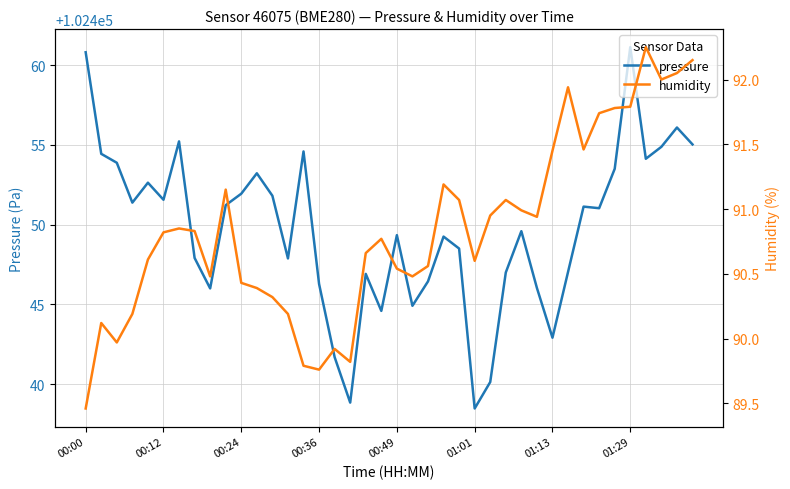

Does the chart display data point markers on the line(s)?

No